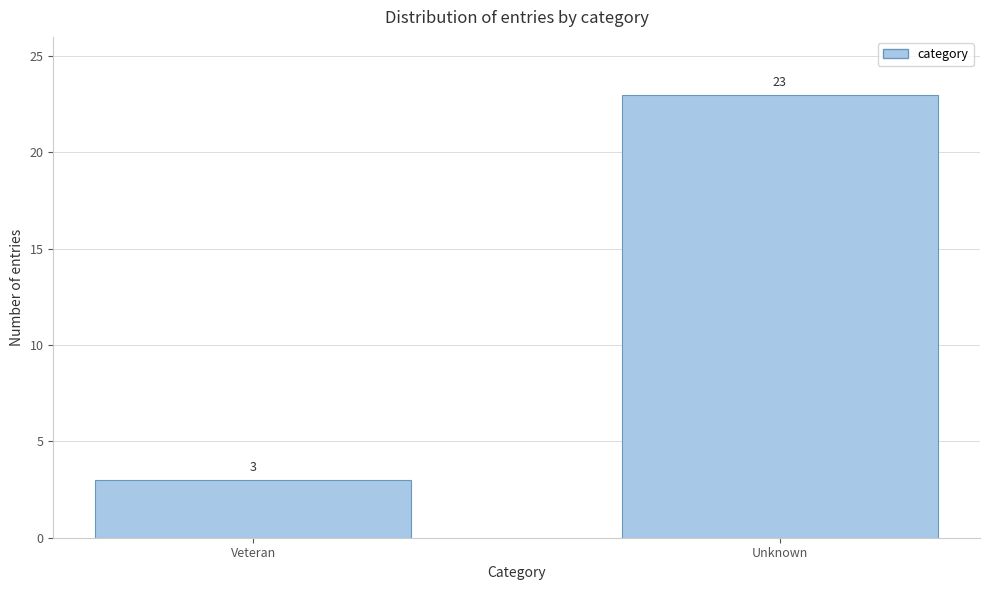

Reading right to left, list all the values displayed in this chart.

Unknown=23	Veteran=3